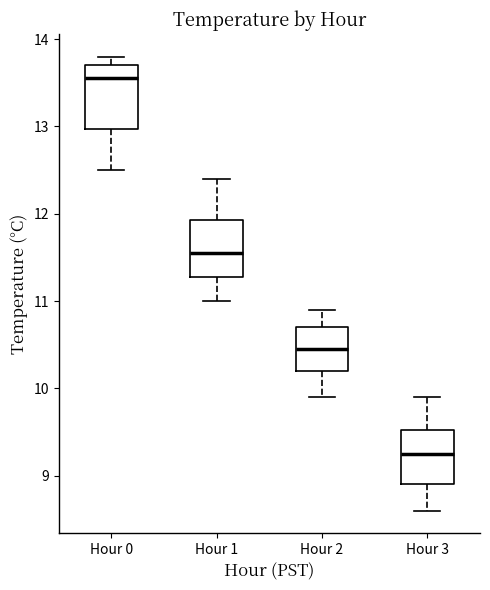

Reading left to right, read every box against the y-axis: the position of its median line, the range the box covers, and the ends of its whiskers. The values are not printed on the chart, so give them approximately, as read against the axis.

Hour 0: median 13.6, box 13.0 to 13.7, whiskers 12.5 to 13.8
Hour 1: median 11.6, box 11.3 to 11.9, whiskers 11.0 to 12.4
Hour 2: median 10.5, box 10.2 to 10.7, whiskers 9.9 to 10.9
Hour 3: median 9.3, box 8.9 to 9.5, whiskers 8.6 to 9.9